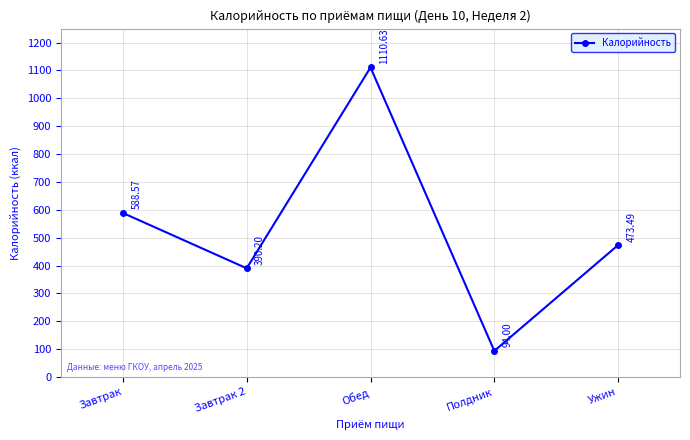

What is the value of the 5th point from the left?

473.5